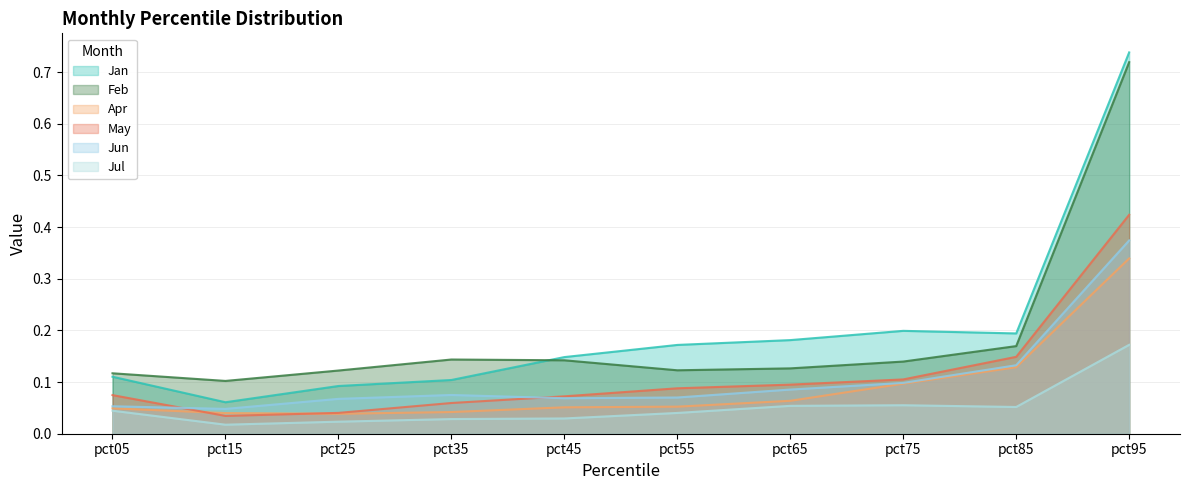

The value of Jul at pct15 is 0.0. True or false?

True